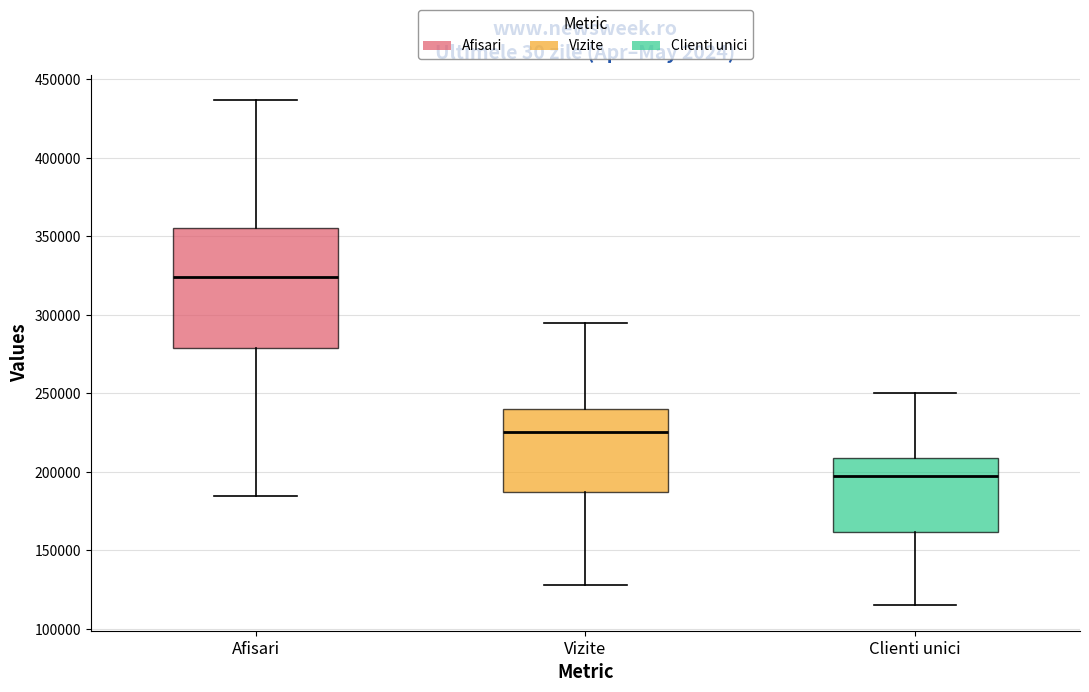

Which box's median line is the lowest?

Clienti unici